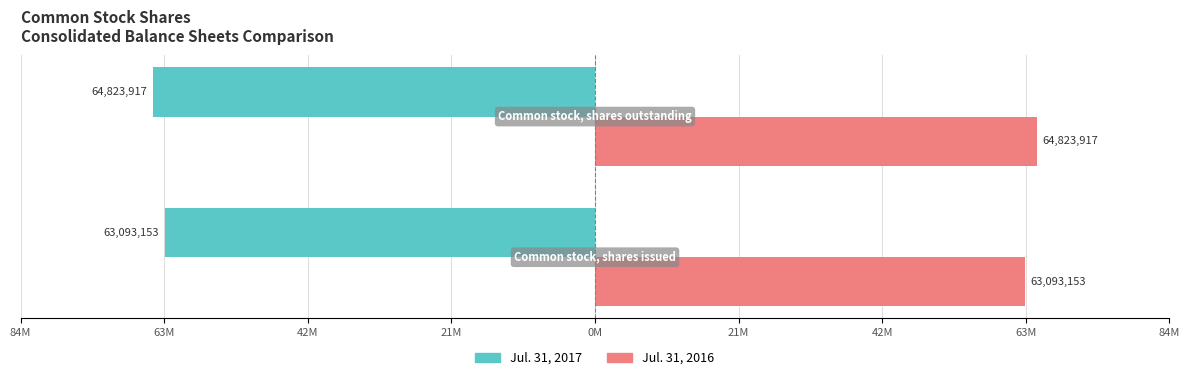

What are all the series names shown in the legend?

Jul. 31, 2017, Jul. 31, 2016